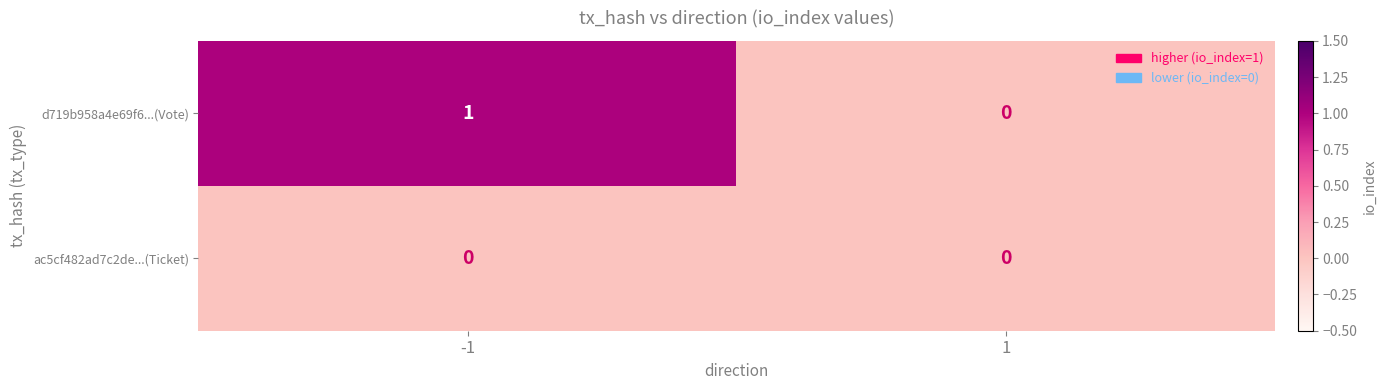

Is it true that d719b958a4e69f6...(Vote) equals 1 at -1?

True